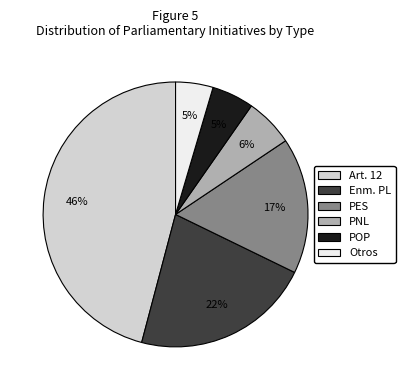

Is there any slice that represents more than half of the pie?

No